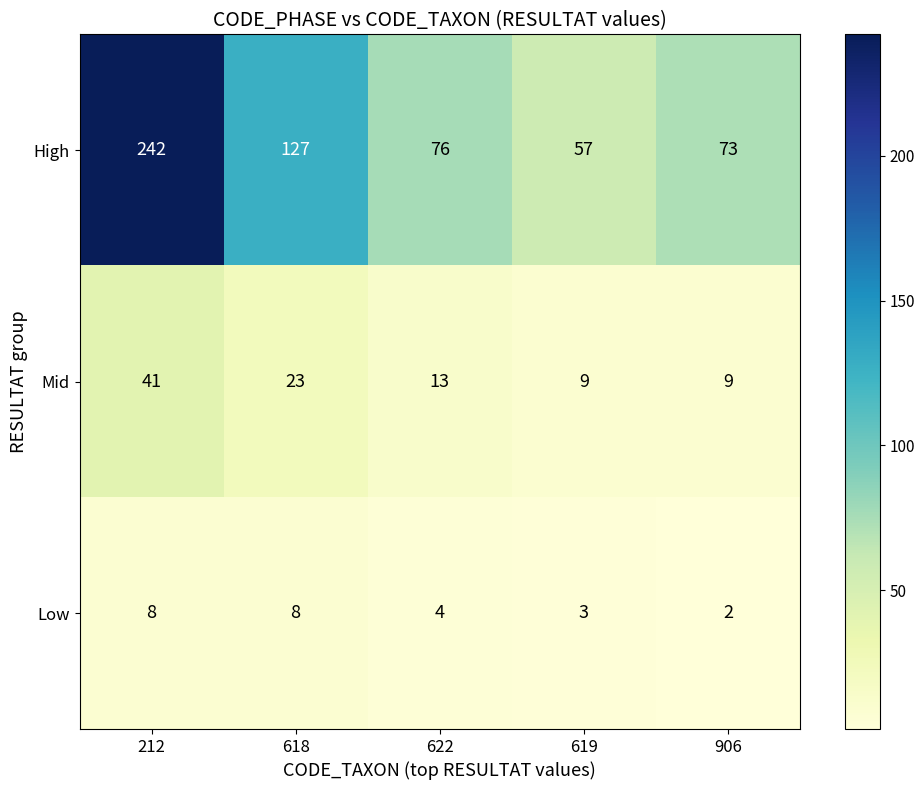

Which category has the lowest value across all series?

906